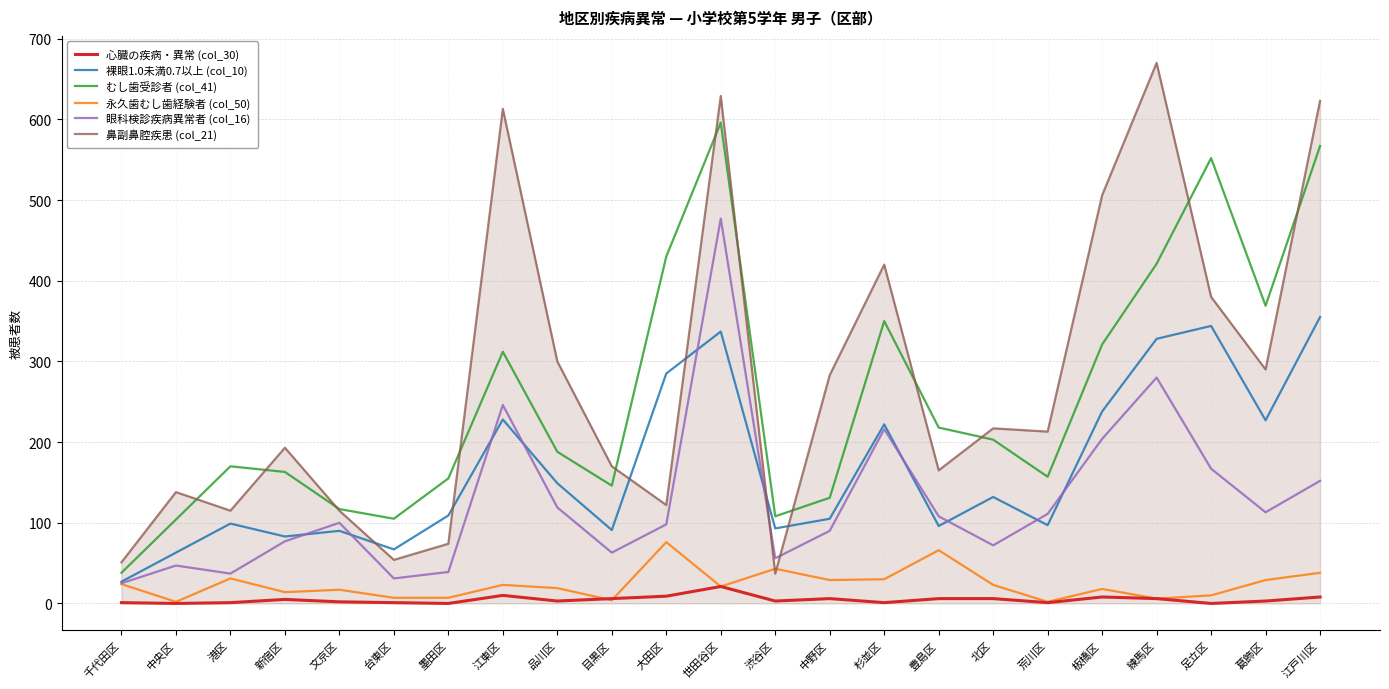

What is the difference between the maximum and minimum values in the 永久歯むし歯経験者 (col_50) series?

74